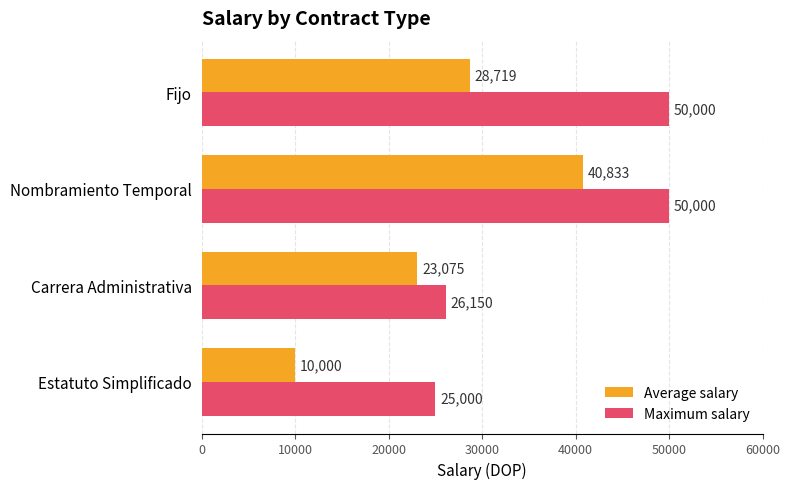

Is the value of Average salary at Carrera Administrativa greater than the value of Maximum salary at Nombramiento Temporal?

No